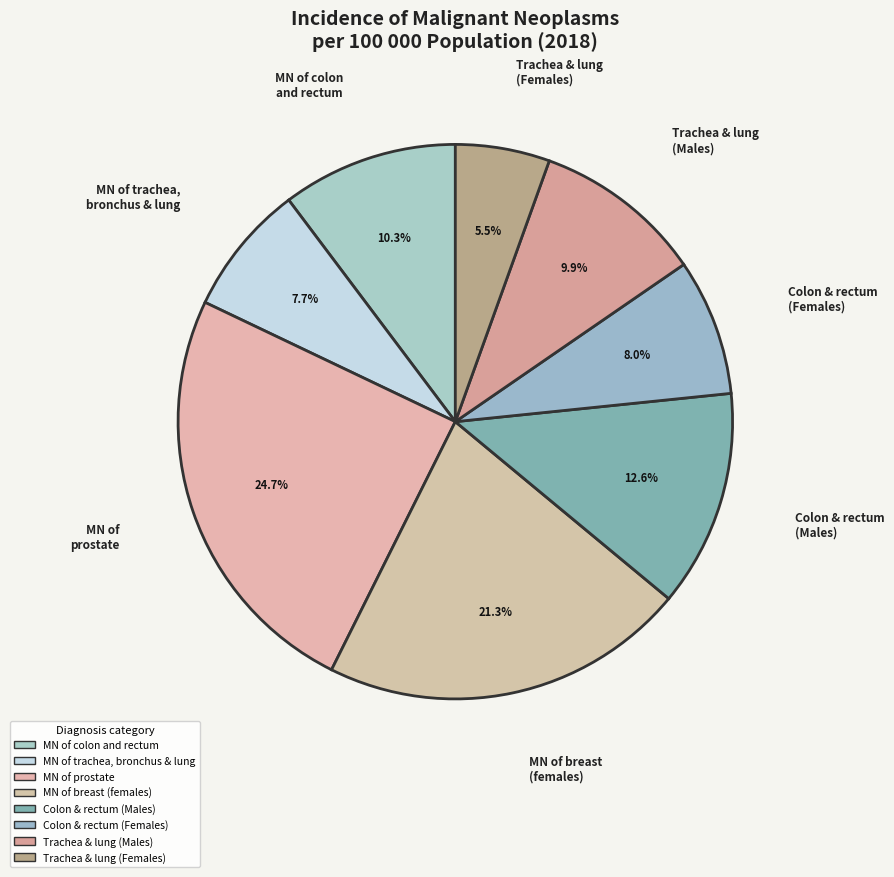

How many slices are in this pie chart?

8